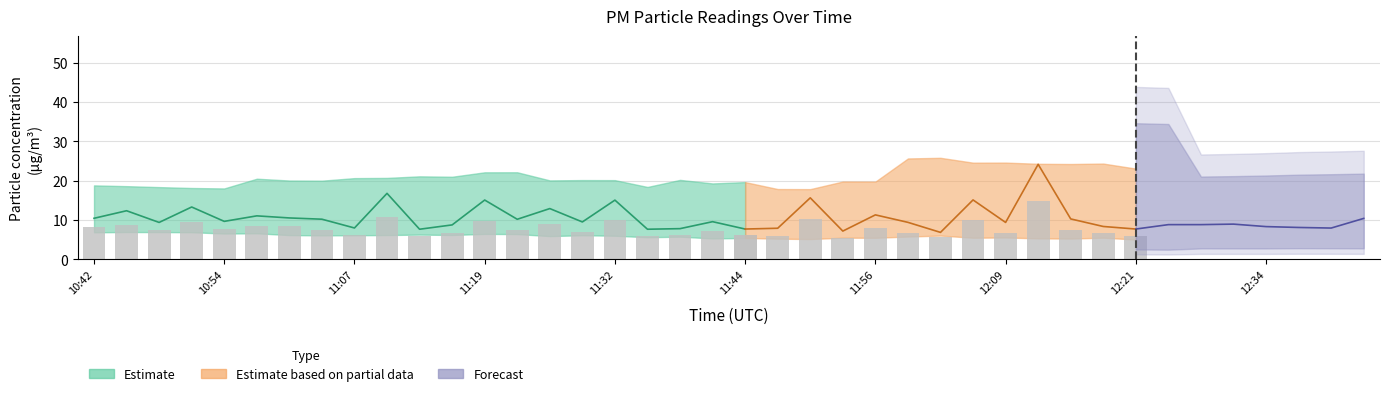

What is the average value of the P1 series?

10.5